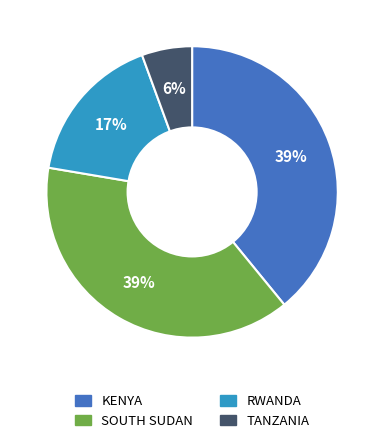

Which has a higher value, KENYA or RWANDA?

KENYA